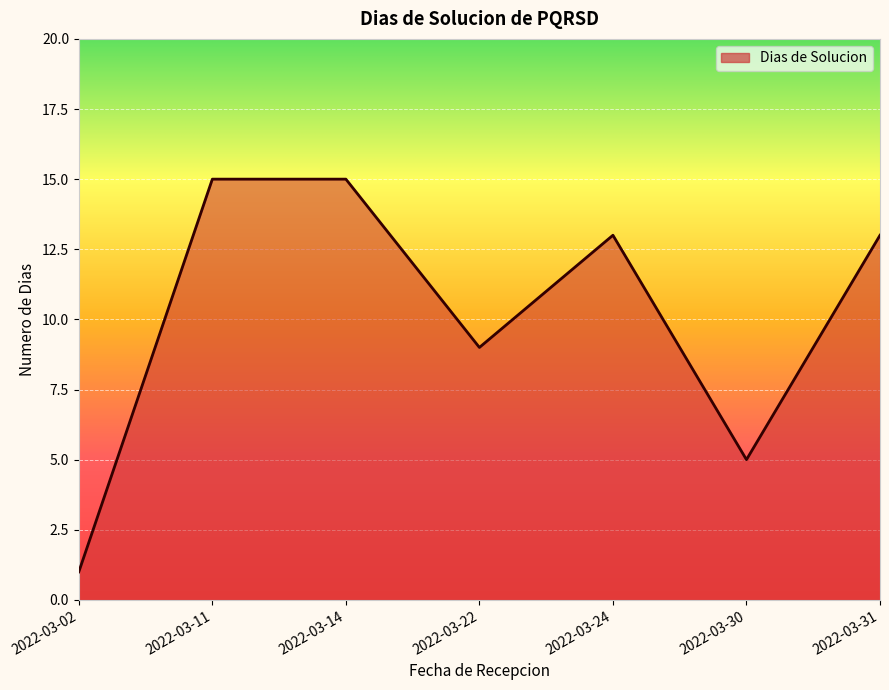

Is it true that the value at 2022-03-22 is 15?

False